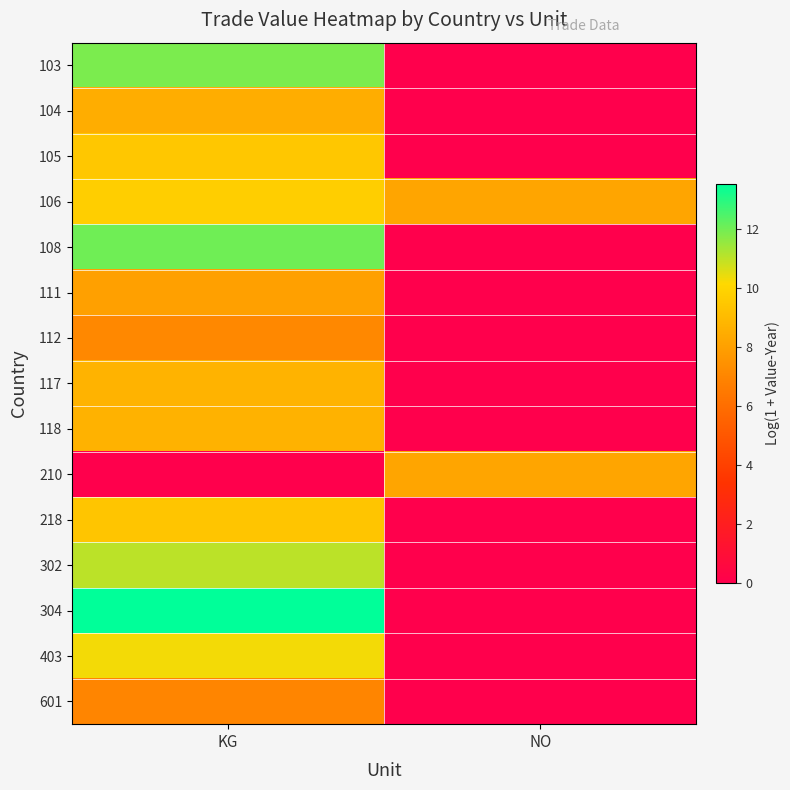

Reading left to right, transcribe all the data shown in this chart.

103: KG=11.9	NO=0.0
104: KG=8.5	NO=0.0
105: KG=9.5	NO=0.0
106: KG=9.8	NO=8.2
108: KG=12.0	NO=0.0
111: KG=8.0	NO=0.0
112: KG=7.1	NO=0.0
117: KG=8.7	NO=0.0
118: KG=8.7	NO=0.0
210: KG=0.0	NO=8.2
218: KG=9.4	NO=0.0
302: KG=11.0	NO=0.0
304: KG=13.5	NO=0.0
403: KG=10.3	NO=0.0
601: KG=7.0	NO=0.0